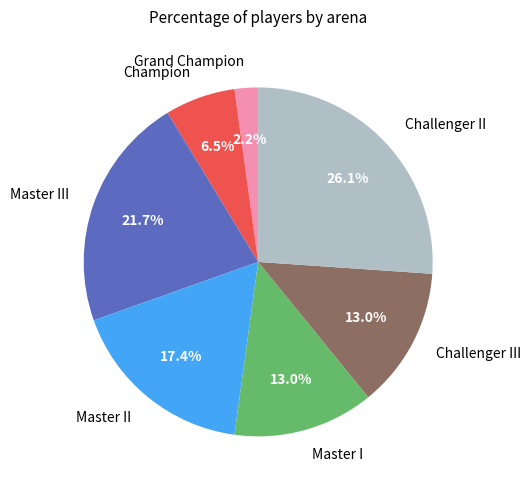

Approximately how many times larger is the value at Challenger II compared to Master I?

2.0